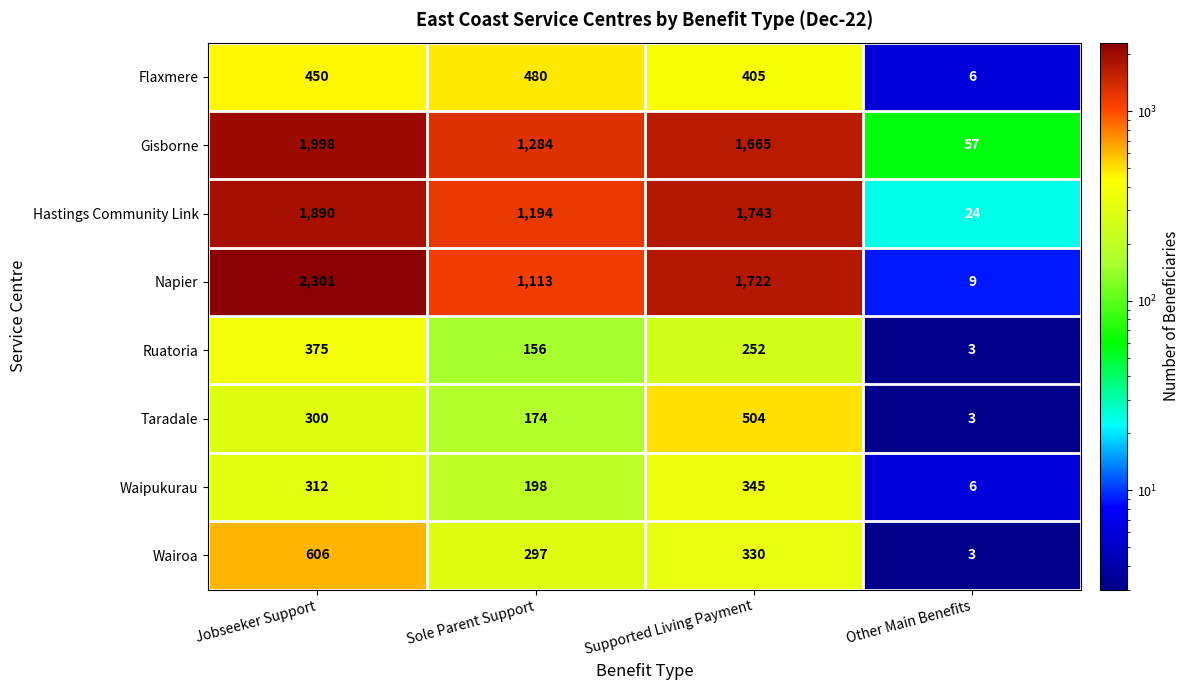

The value of Flaxmere at Supported Living Payment is 582. True or false?

False